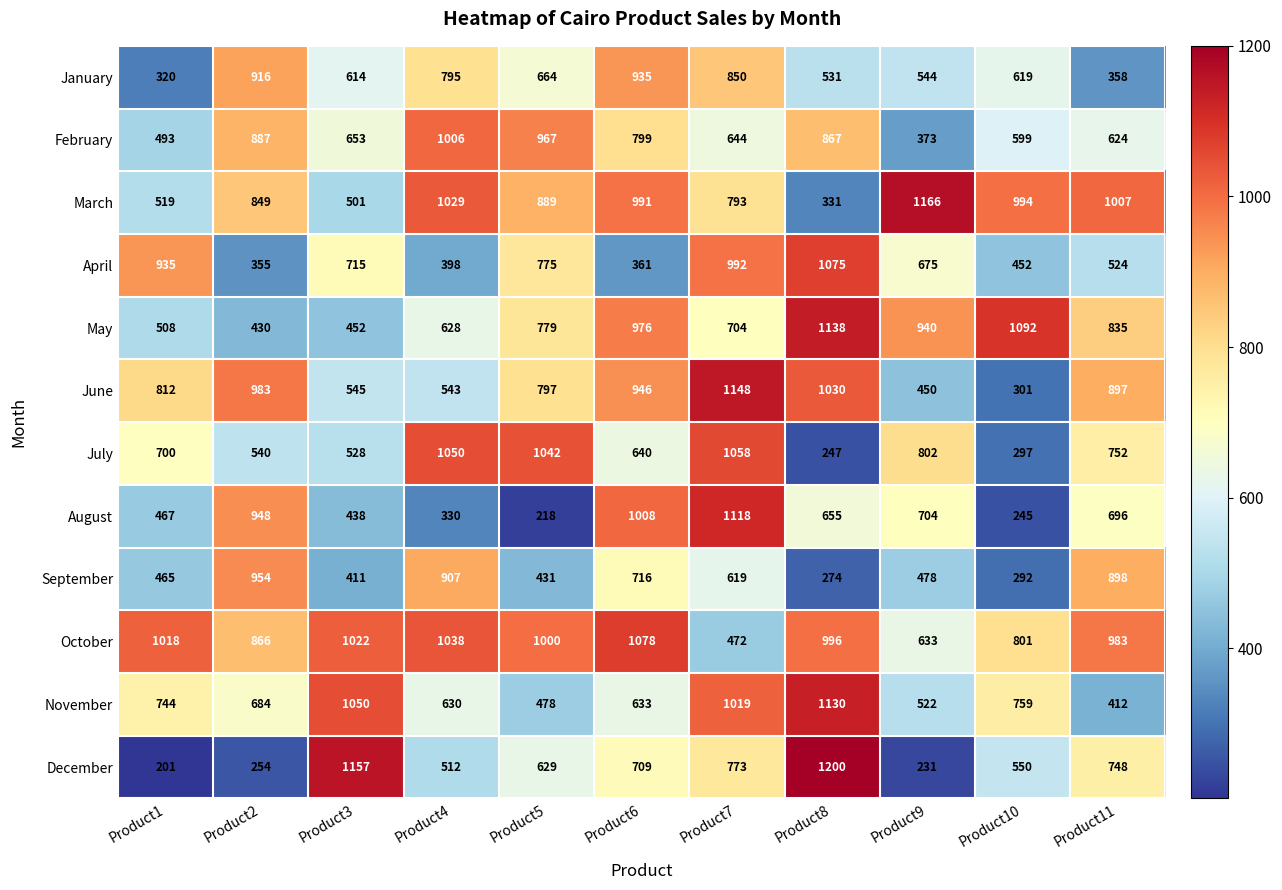

At which category does the chart reach its peak across all series?

Product8